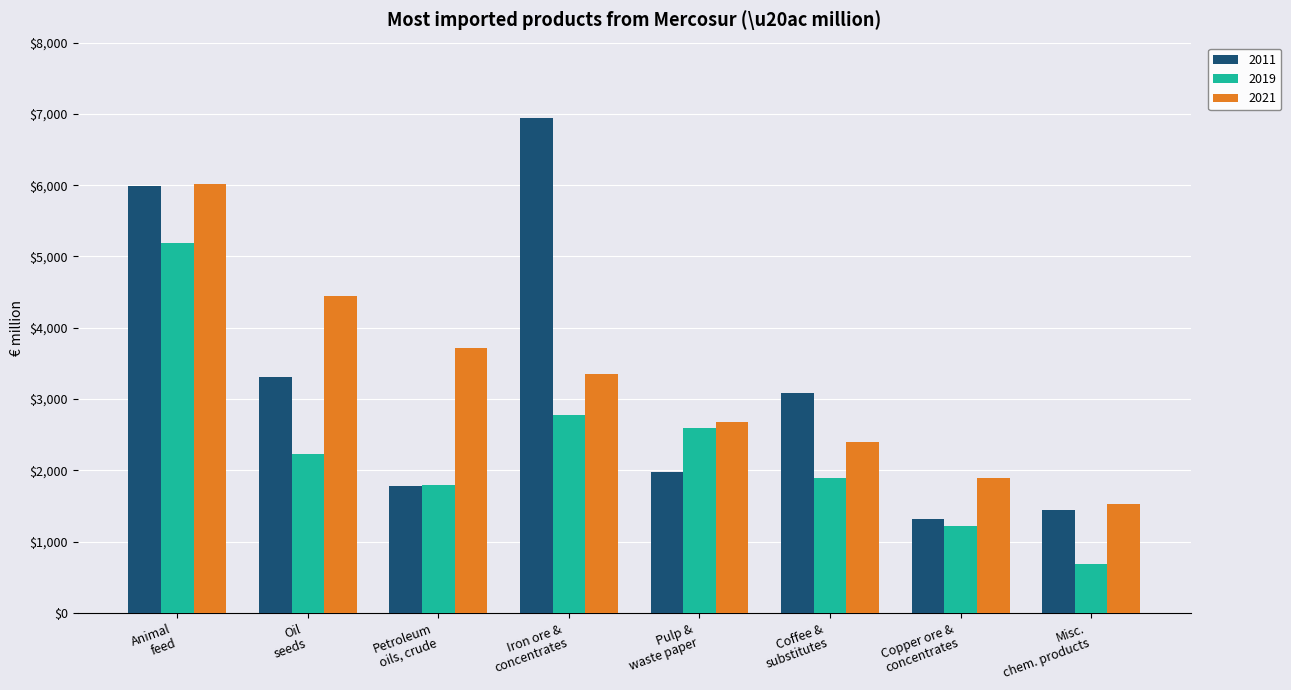

Reading left to right, what are all the values shown in this chart?

2011: 5983.3	3315.0	1773.9	6949.2	1975.2	3089.6	1313.1	1441.5
2019: 5189.7	2231.3	1799.5	2772.0	2588.2	1895.0	1220.6	688.8
2021: 6023.4	4450.4	3709.3	3353.7	2675.4	2394.2	1892.9	1525.2